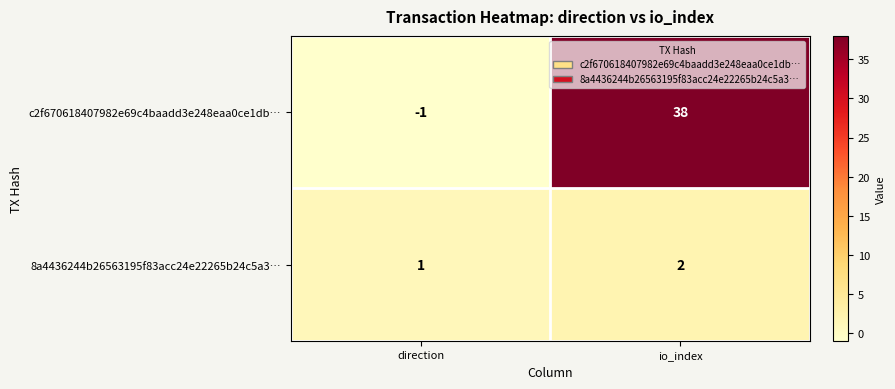

How many data points does each series have?

2